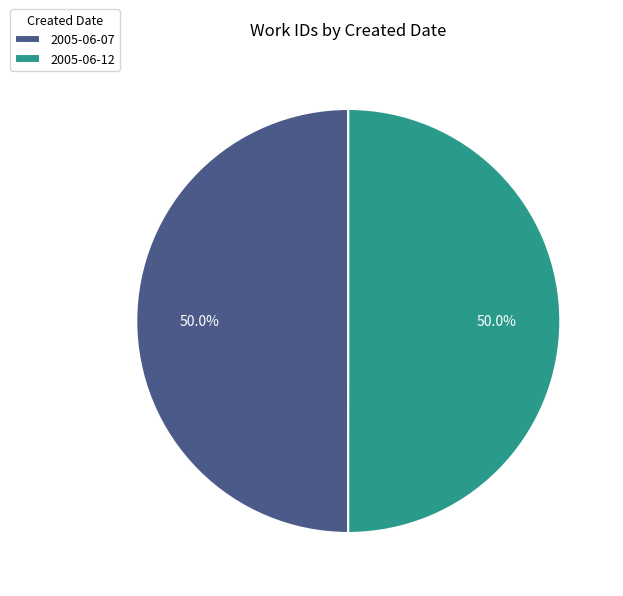

Do 2005-06-12 and 2005-06-07 together represent more than half of the pie?

Yes